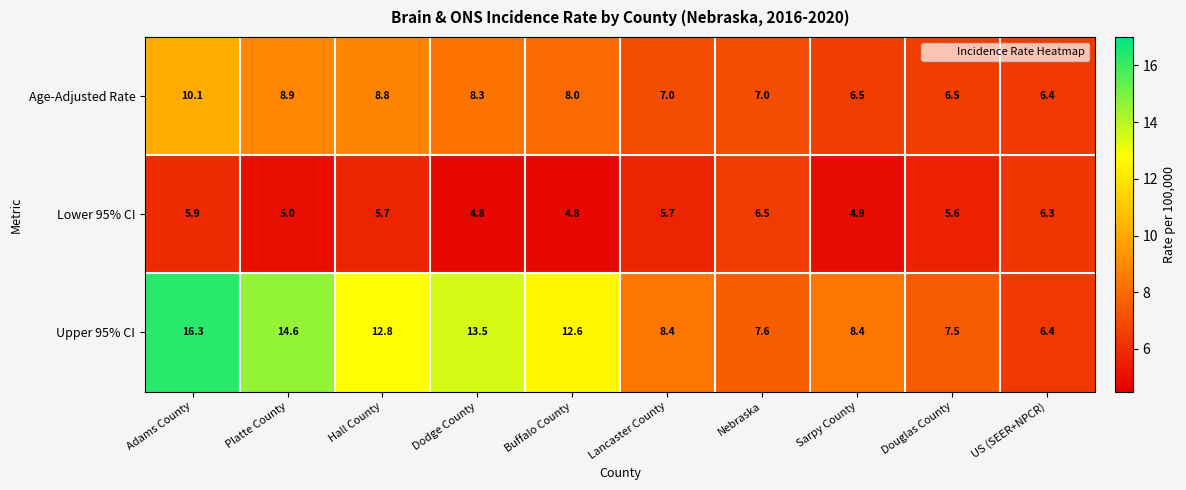

How many series are shown in this chart?

3